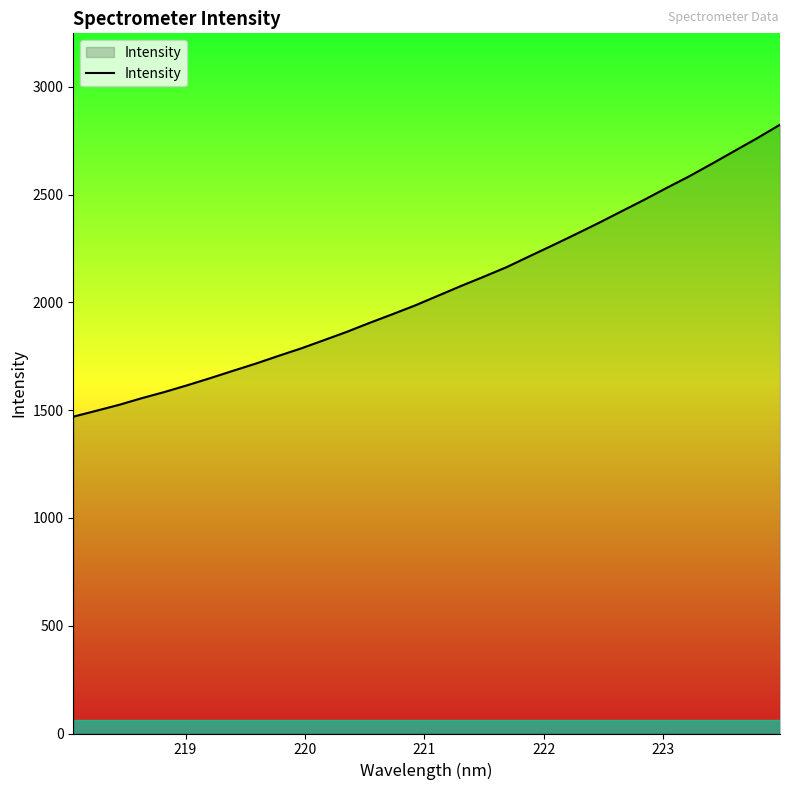

What is the greatest value displayed?

2824.4